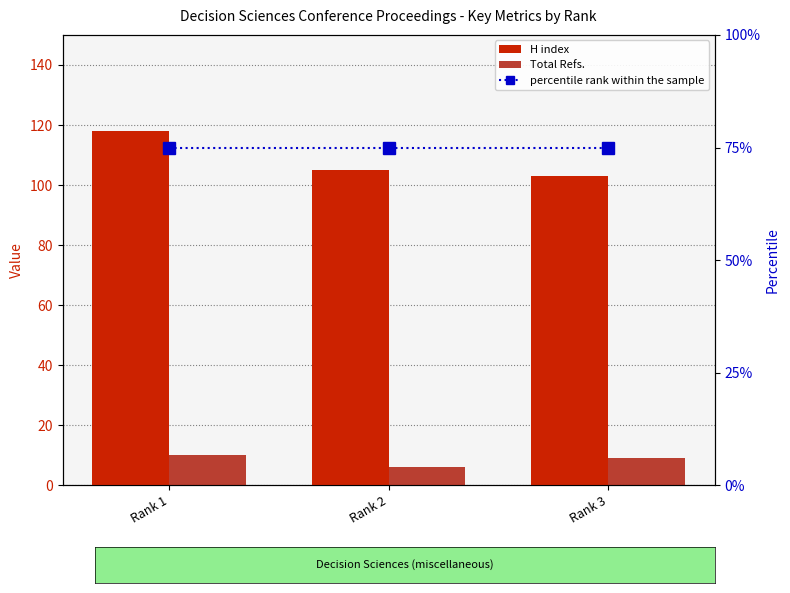

What is the value of the H index bar at the 1st from the left?

118